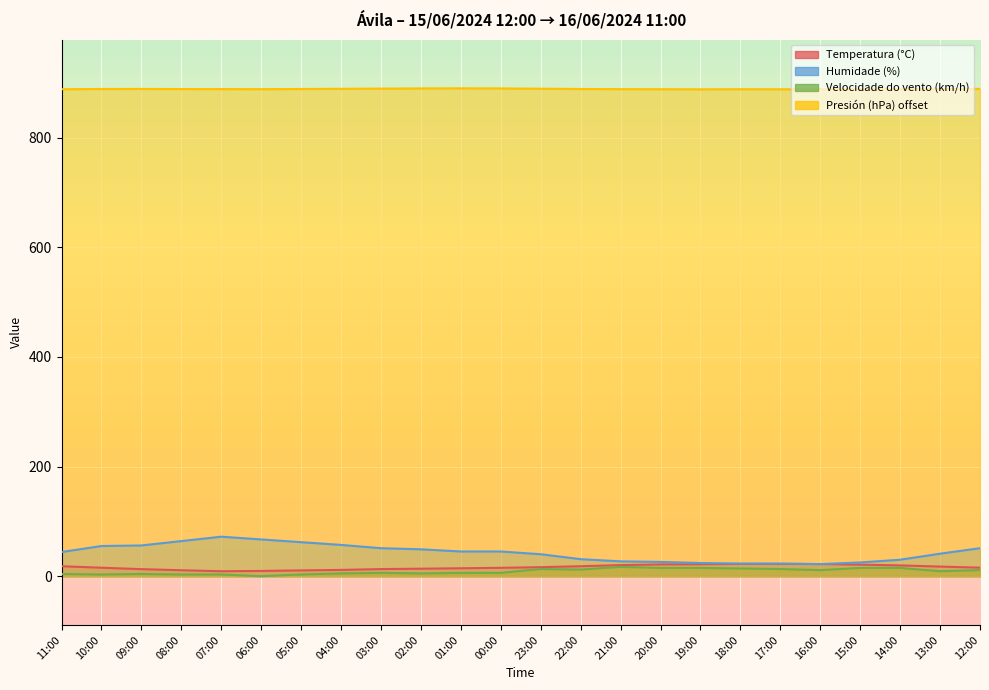

Which series ends up on top after the final intersection of Temperatura (°C) and Humidade (%)?

Humidade (%)